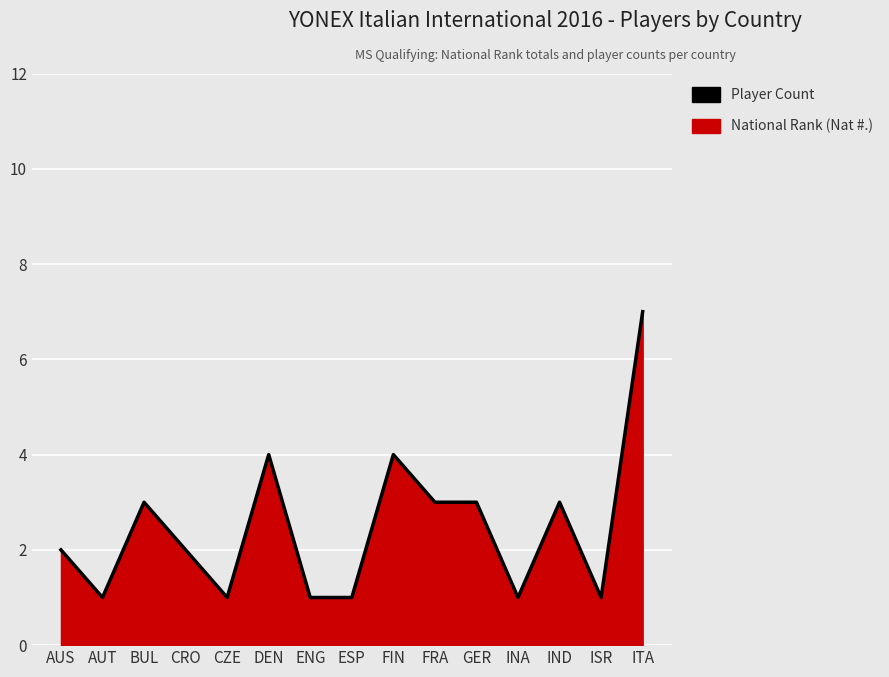

What is the difference between the values at ESP and GER?

2